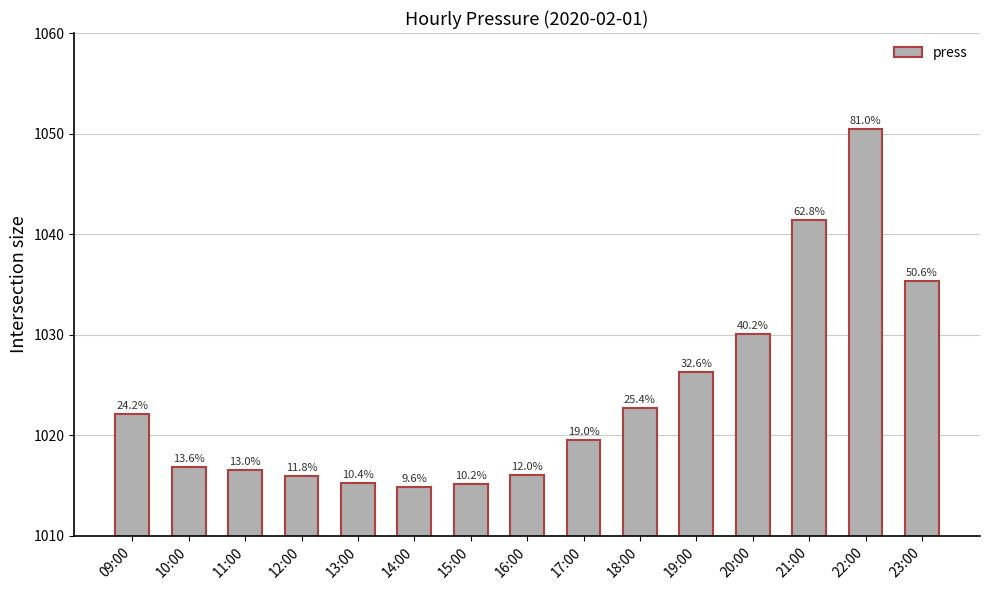

List the labels in order of value, smallest first.

14:00, 15:00, 13:00, 12:00, 16:00, 11:00, 10:00, 17:00, 09:00, 18:00, 19:00, 20:00, 23:00, 21:00, 22:00